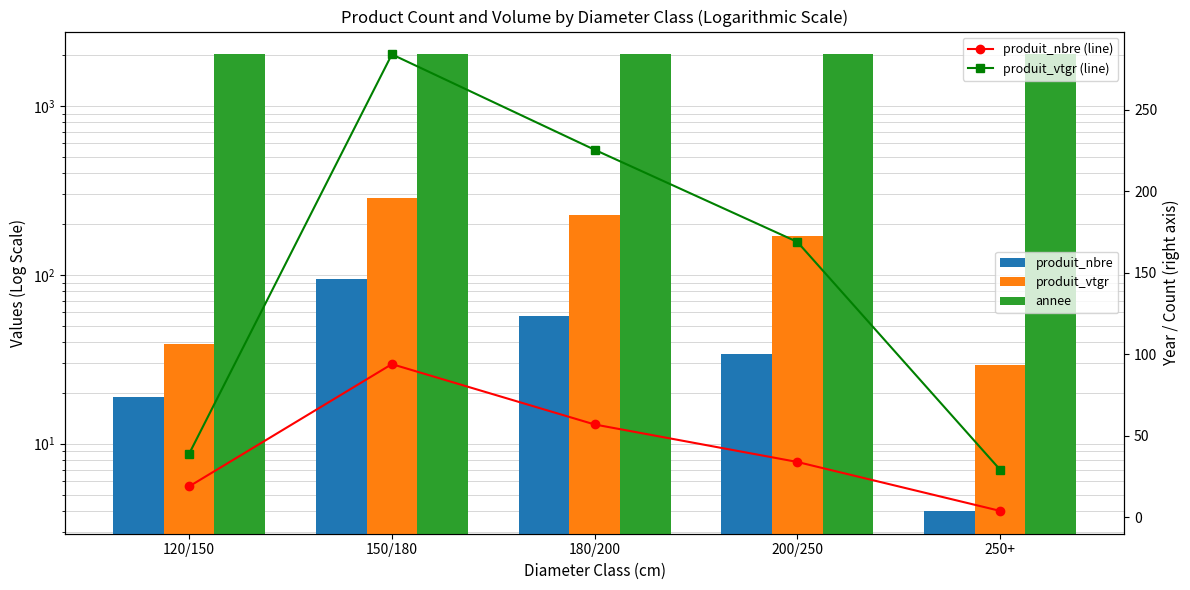

Rank the series by their maximum value, from lowest to highest.

produit_nbre, produit_nbre (line), produit_vtgr, produit_vtgr (line), annee